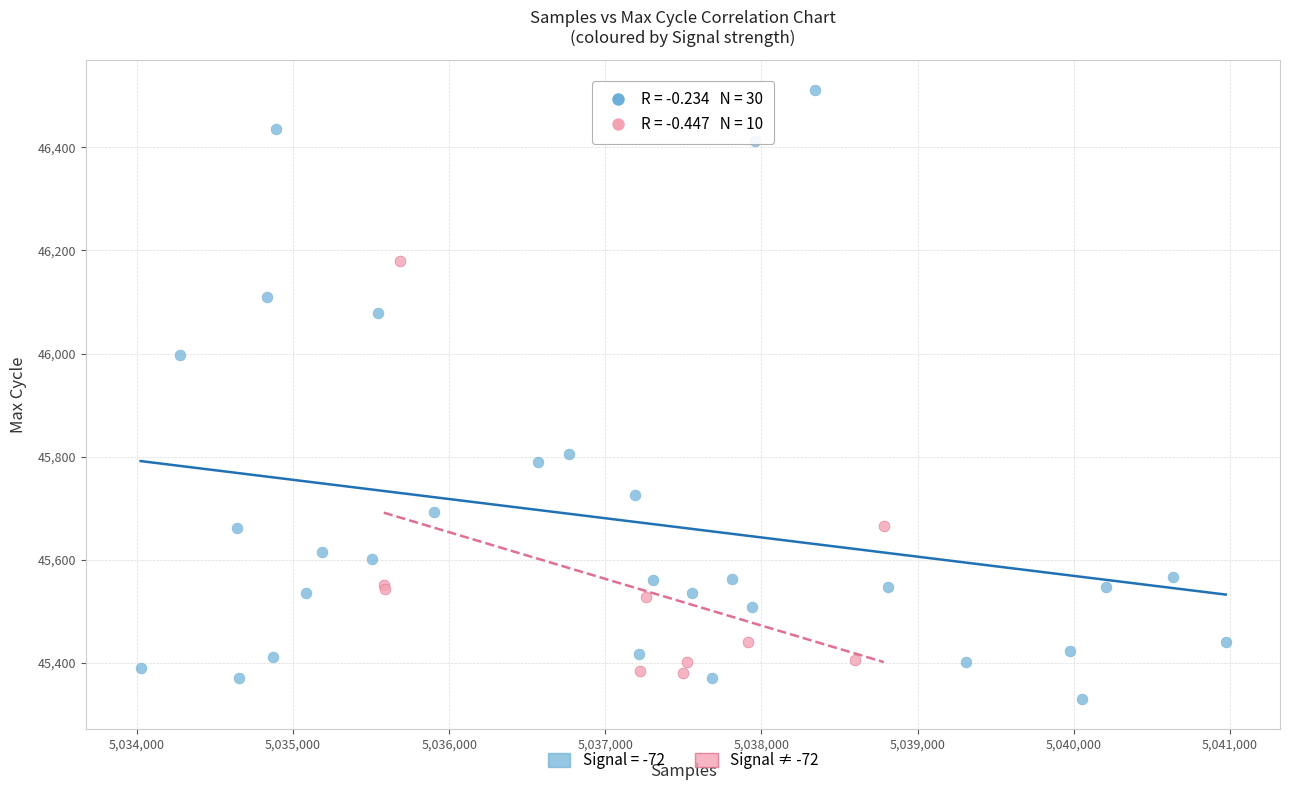

Which series contains the highest Y value?

Signal = -72